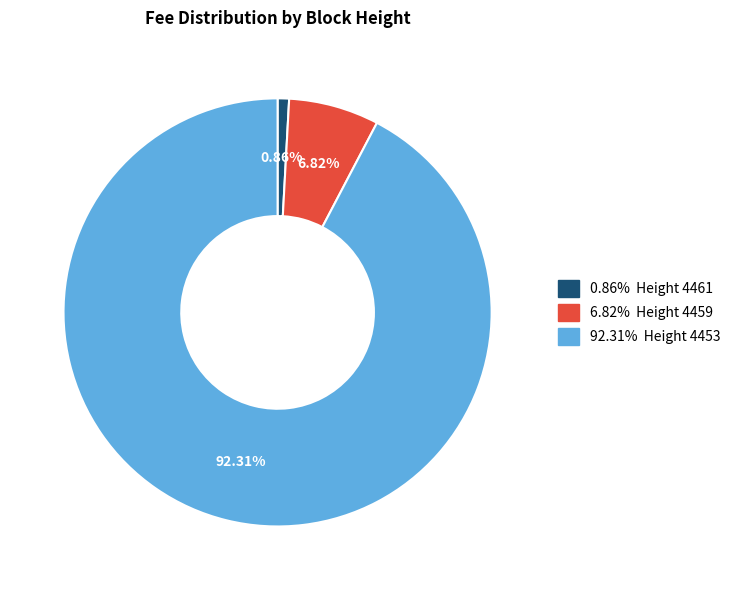

Is there a majority slice in this chart?

Yes